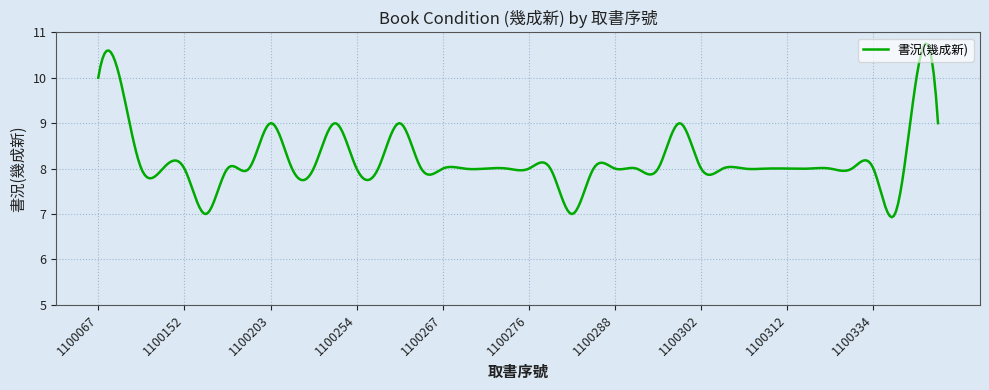

What is the maximum value shown in the chart?

10.8